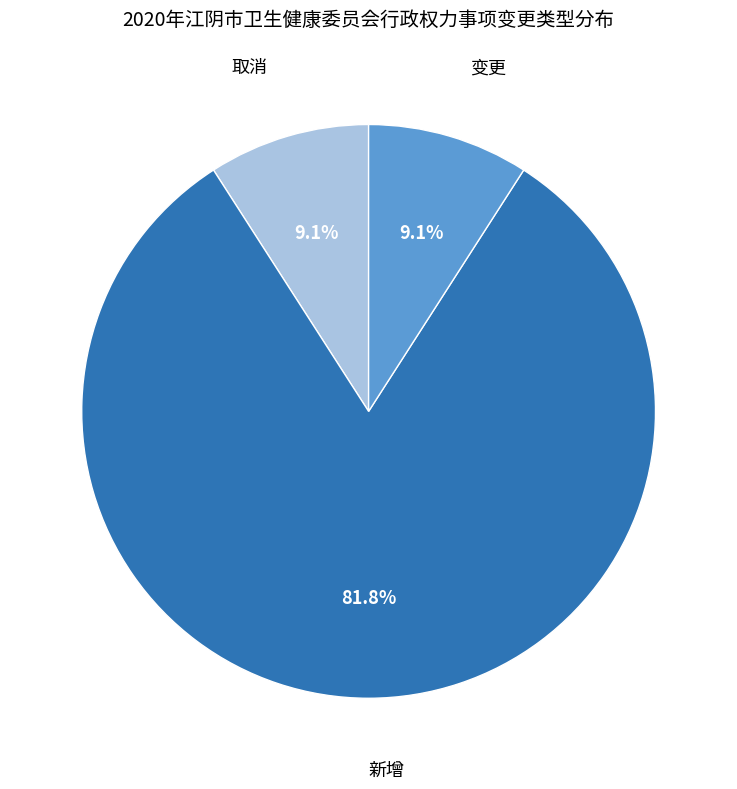

What is the total percentage of 变更 and 取消?

18.2%